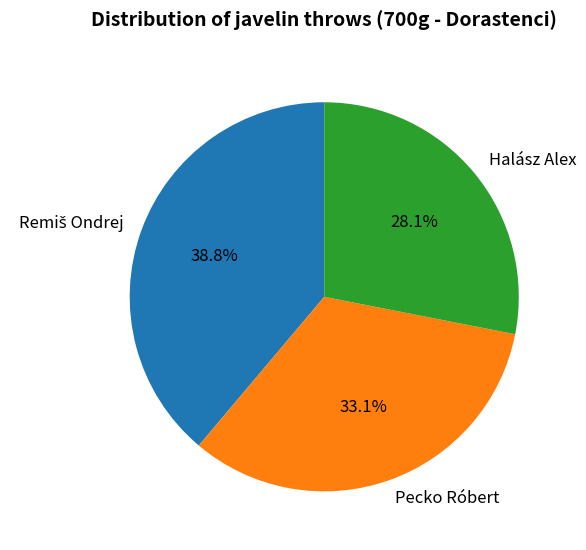

What is the ratio of the value at Pecko Róbert to the value at Halász Alex?

1.2